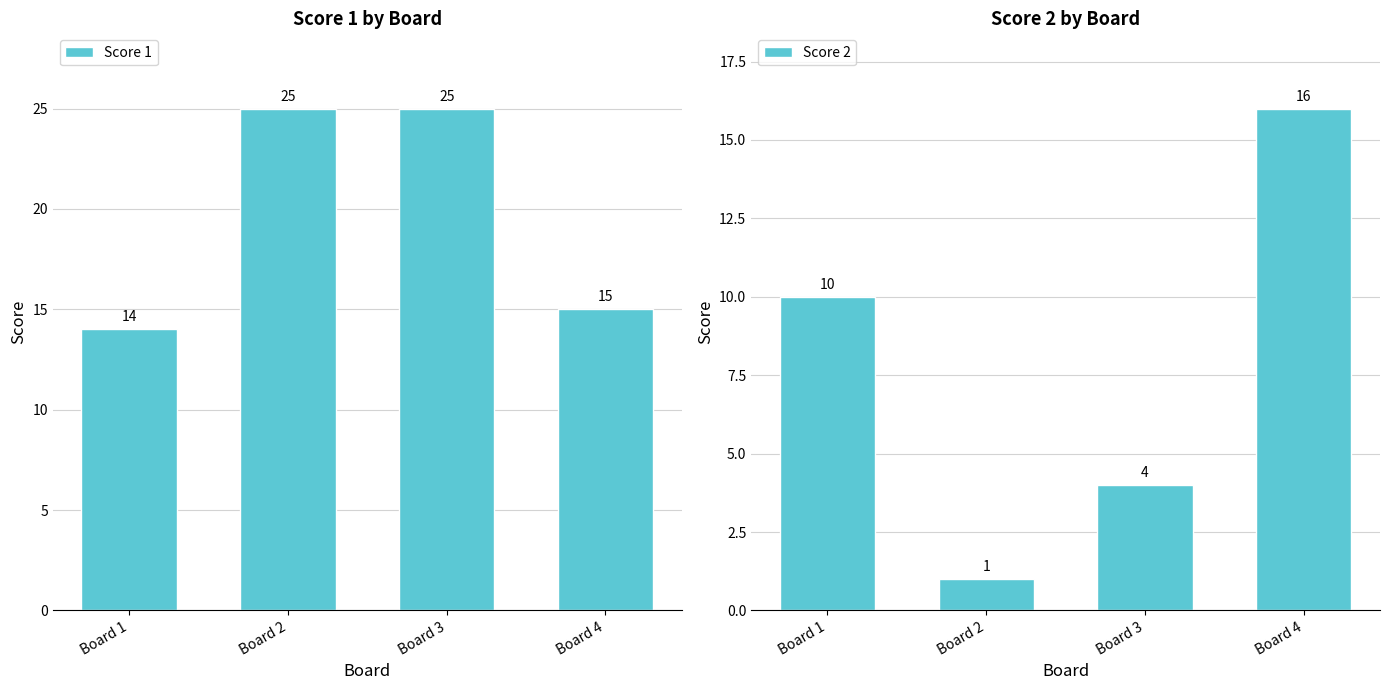

Between Board 1 and Board 2, which series saw the biggest shift?

Score 1